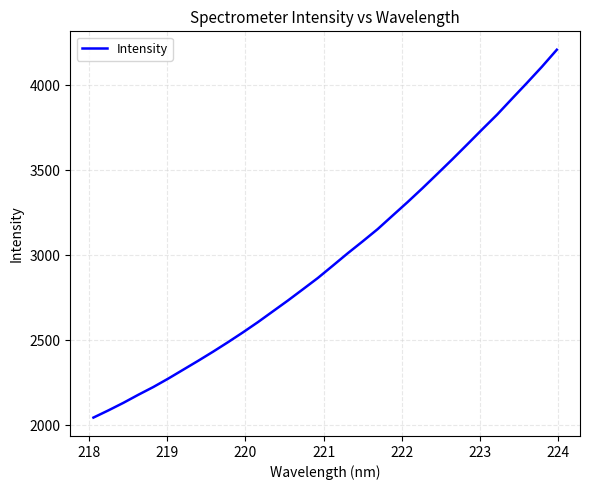

What is the difference between the maximum and minimum values?

2161.0